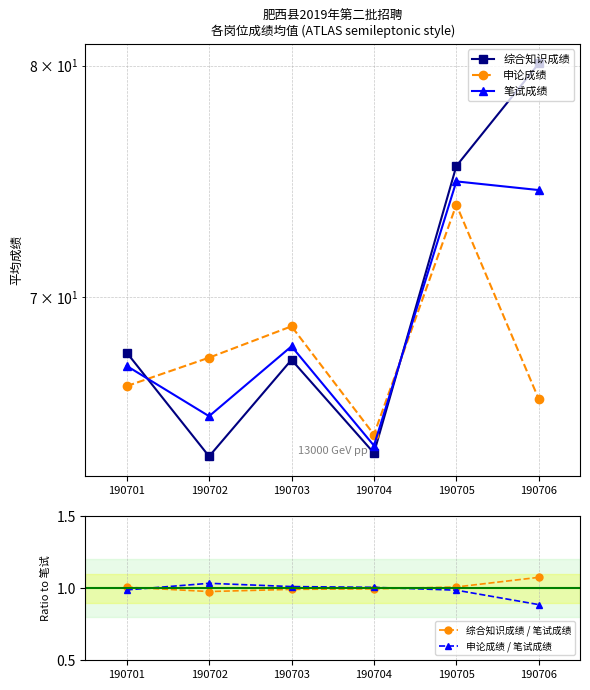

How many interior local valleys does the 综合知识成绩 series have?

2